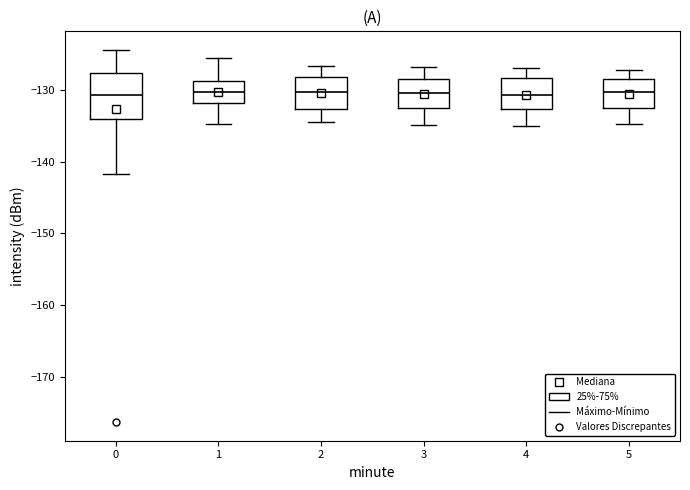

Where is the lower edge of the box at x = 1 on the y-axis? The values are not printed on the chart, so give them approximately, as read against the axis.

-132